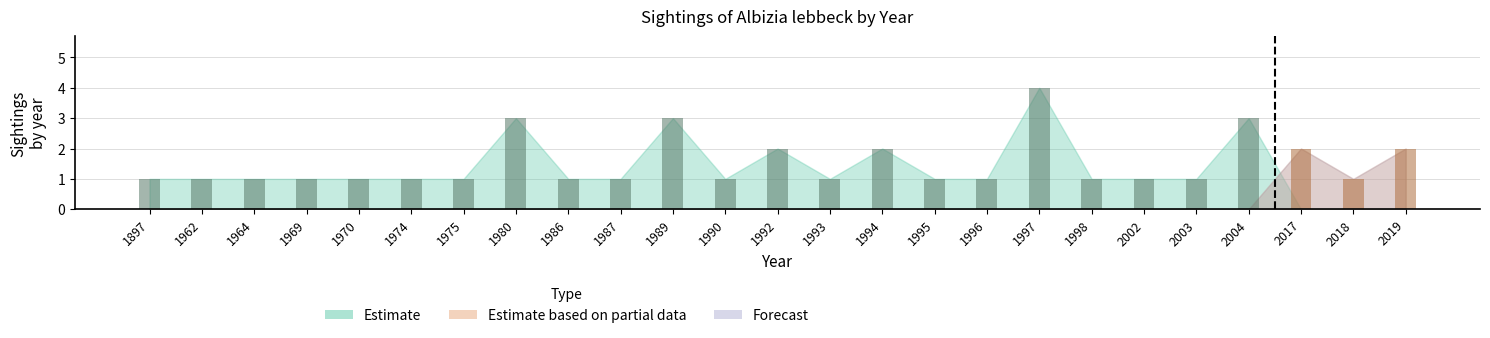

At which label is Estimate closest to 2?

1992